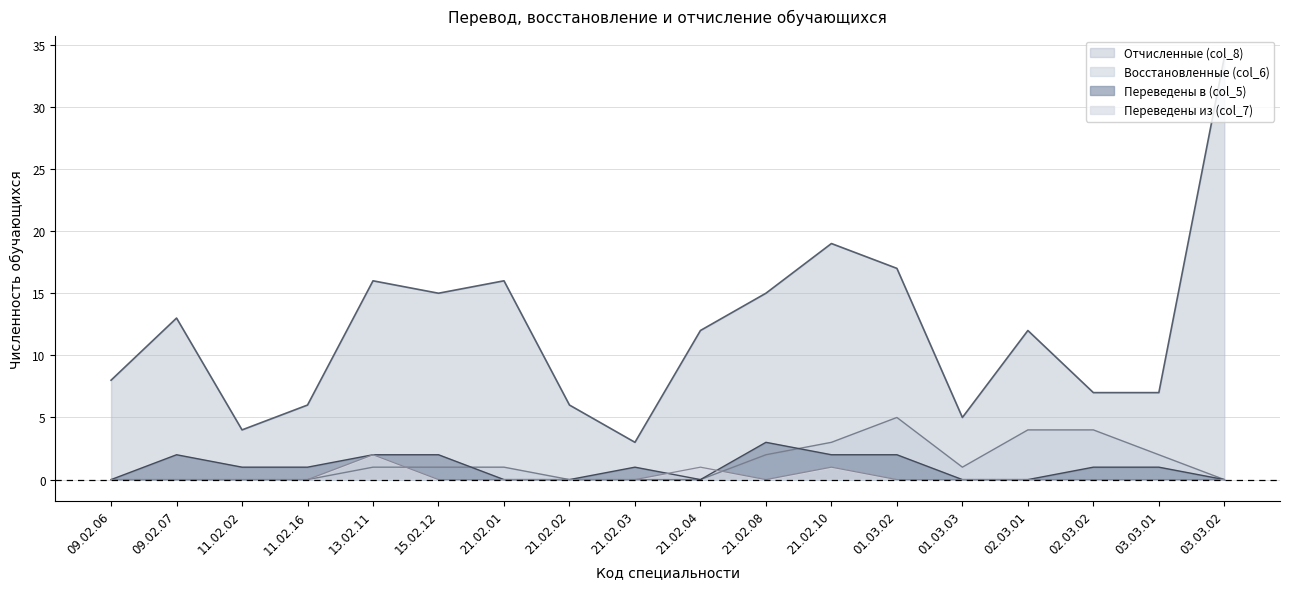

What is the label of the 17th point from the right?

09.02.07